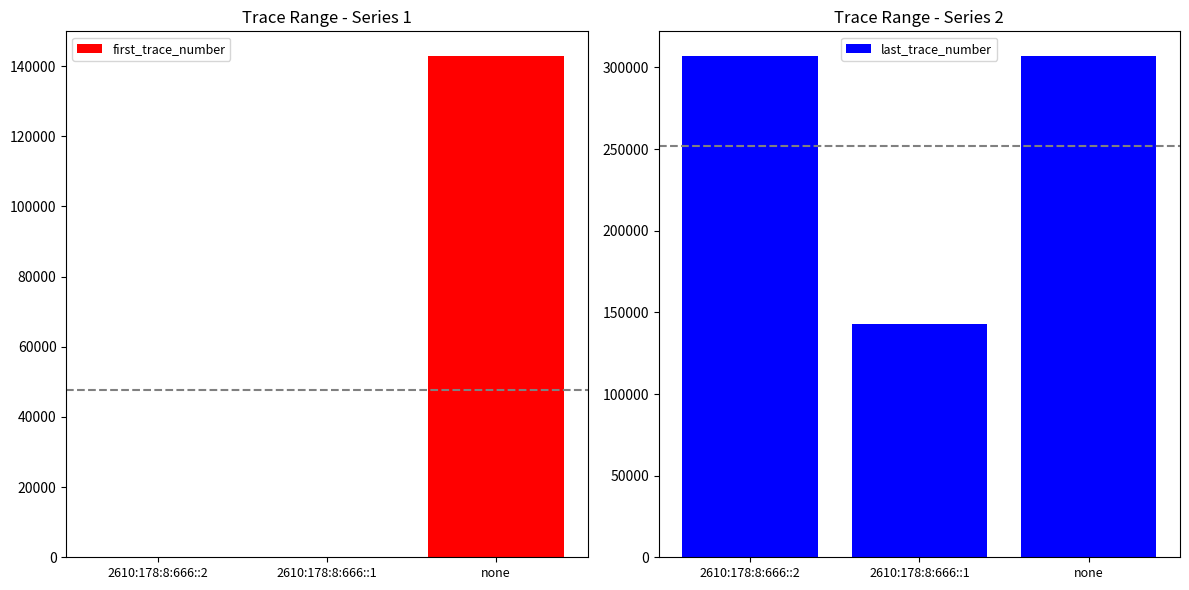

How many last_trace_number values are between 142784 and 306797?

3